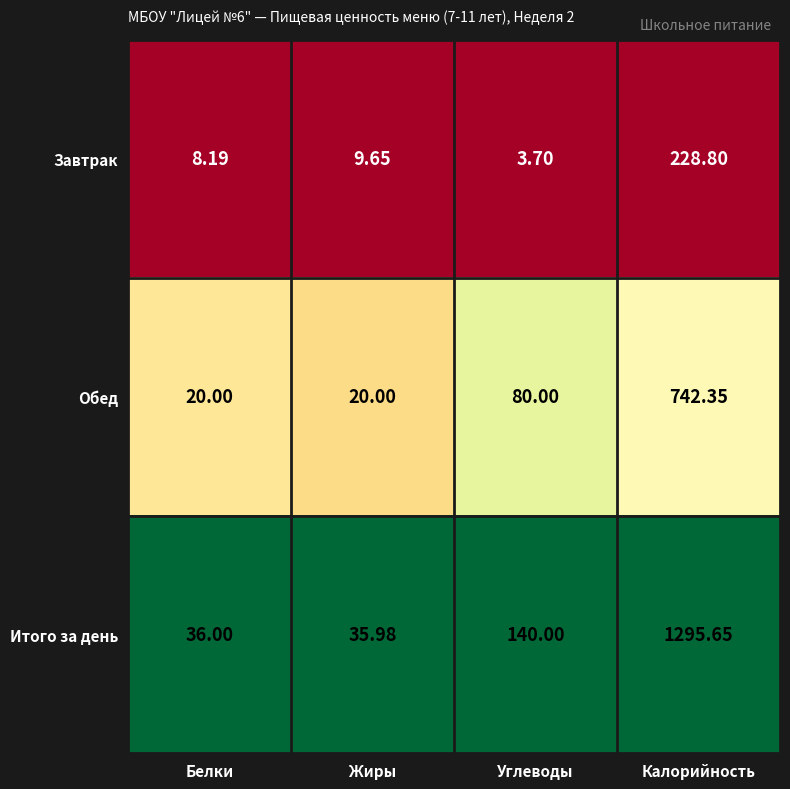

List the series in order of their overall mean, lowest first.

Завтрак, Обед, Итого за день